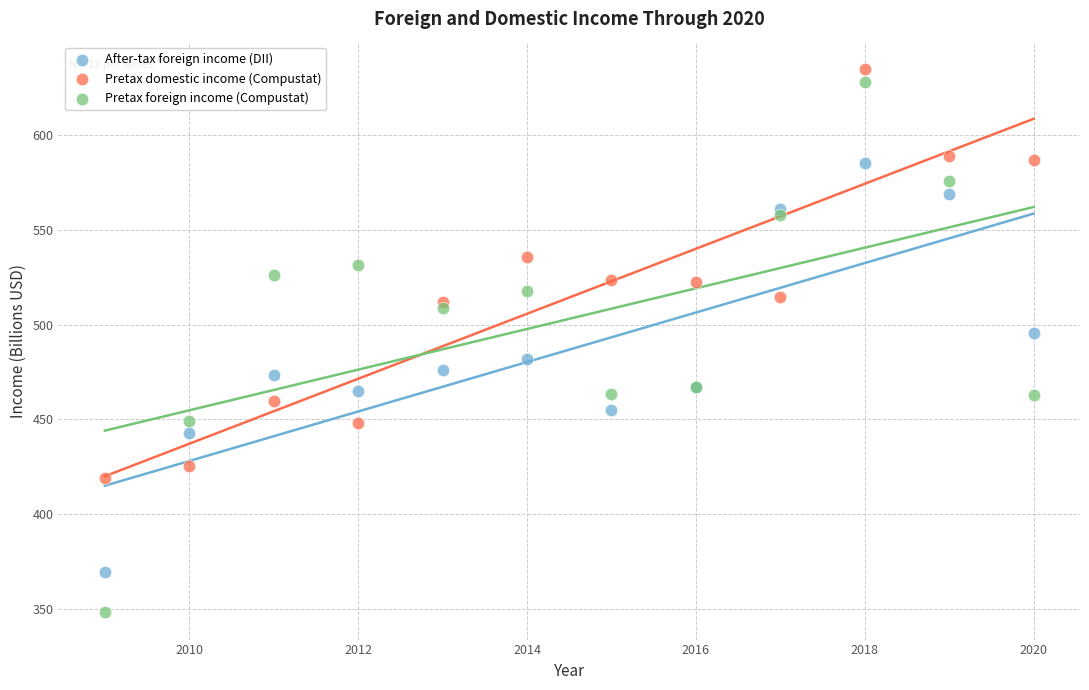

Which series reaches the minimum Y coordinate?

Pretax foreign income (Compustat)